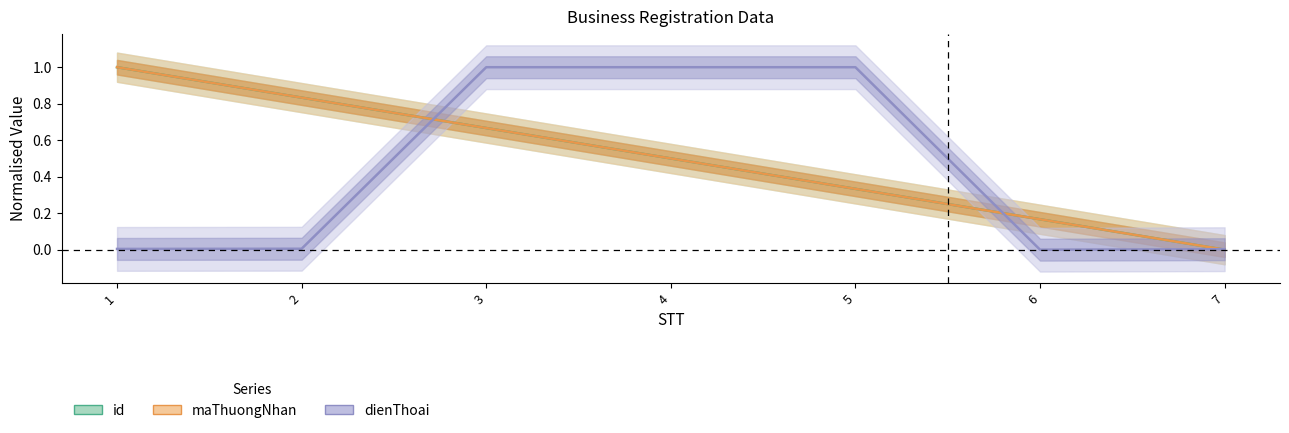

Read the maThuongNhan value at 1.

1.0